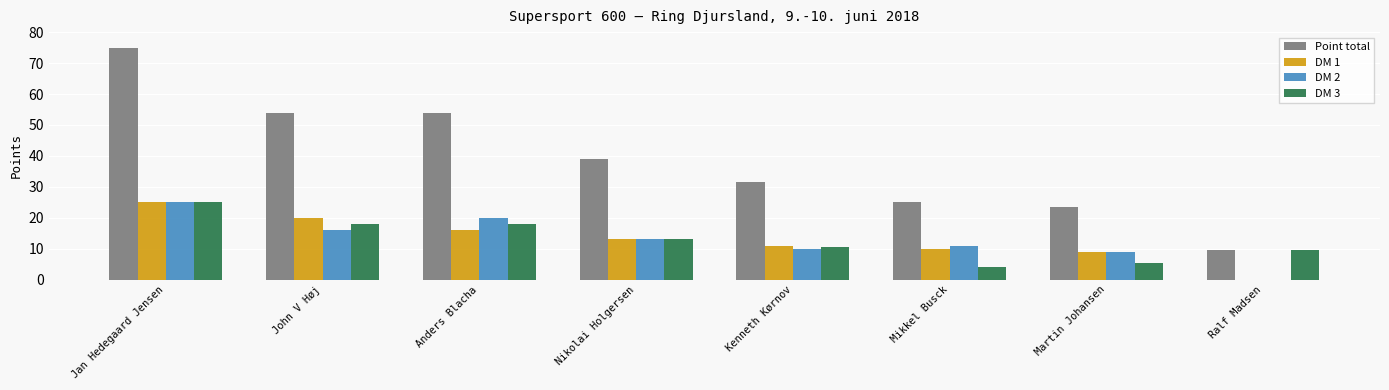

Between Kenneth Kørnov and Ralf Madsen, which series saw the biggest shift?

Point total